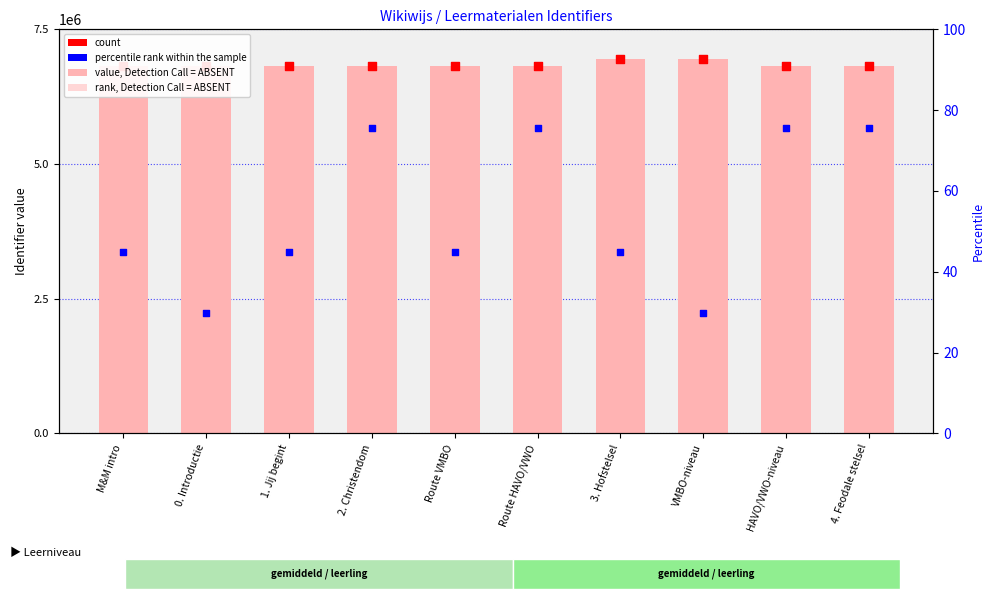

Is the value of value, Detection Call = ABSENT at 1. Jij begint greater than the value of percentile rank within the sample at 2. Christendom?

Yes